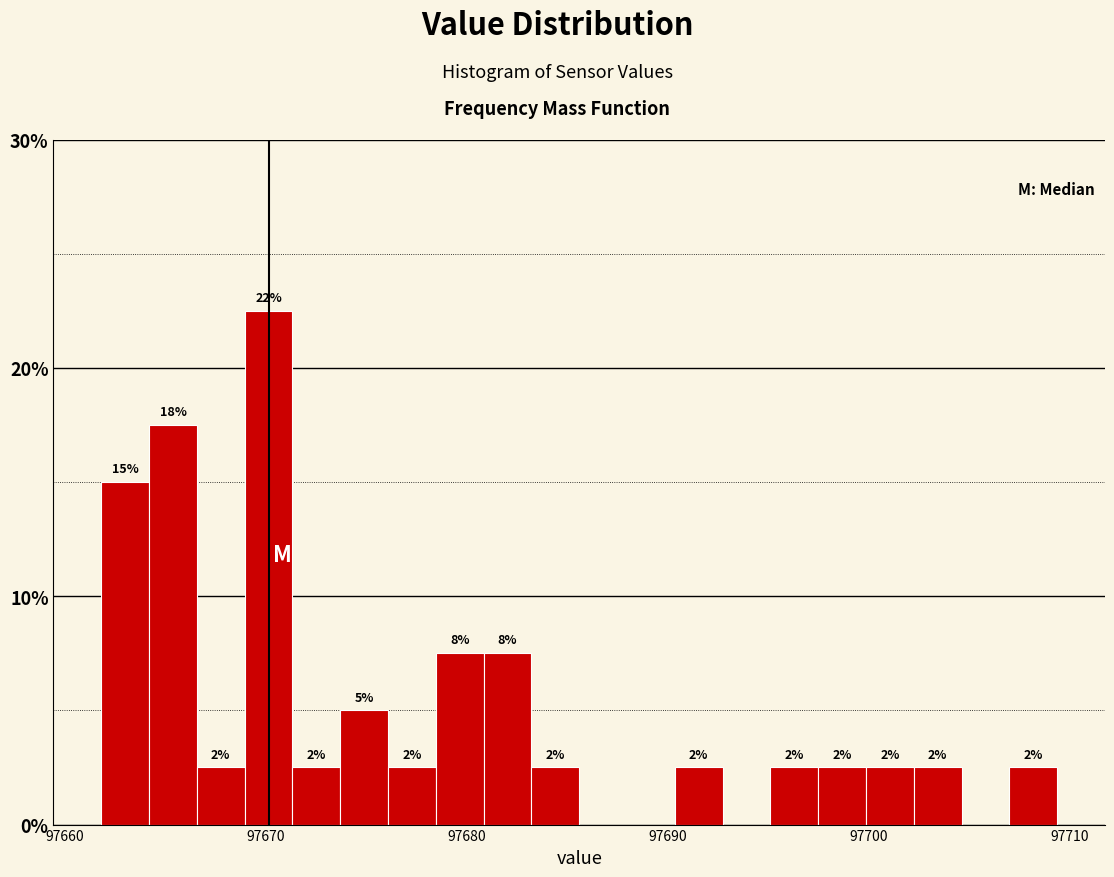

Read against the x-axis, roughly where is the centre of the tallest bar?

97670